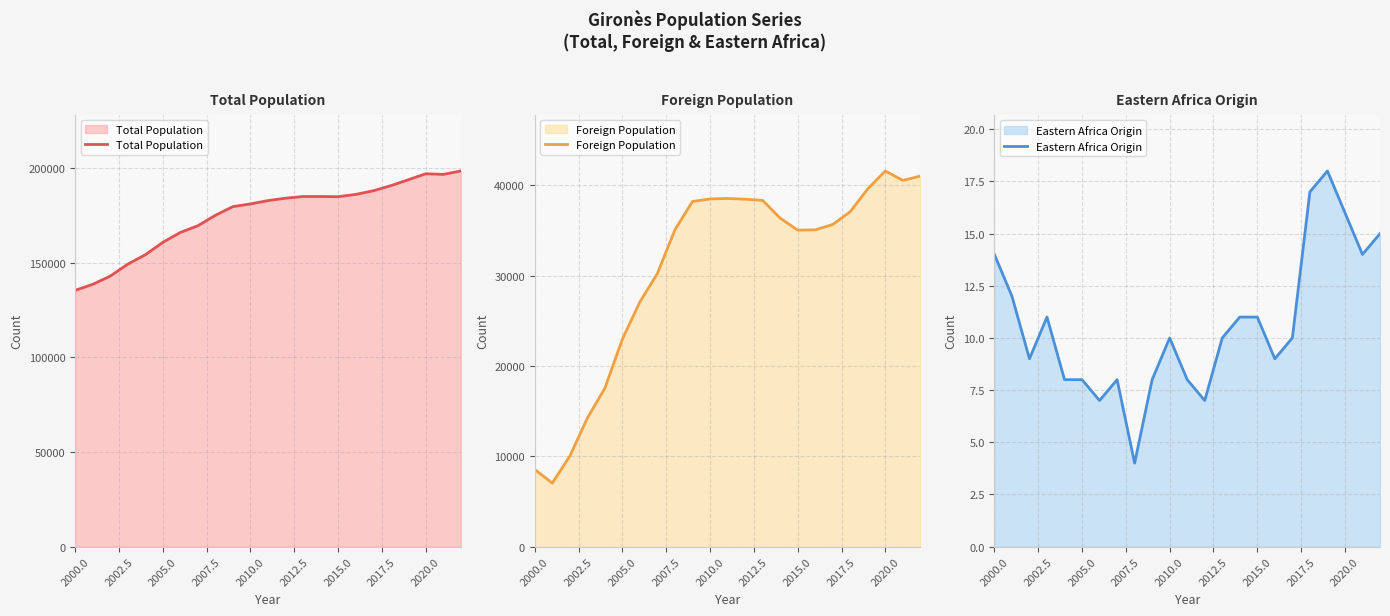

What are all the series names shown in the legend?

Total Population, Foreign Population, Eastern Africa Origin